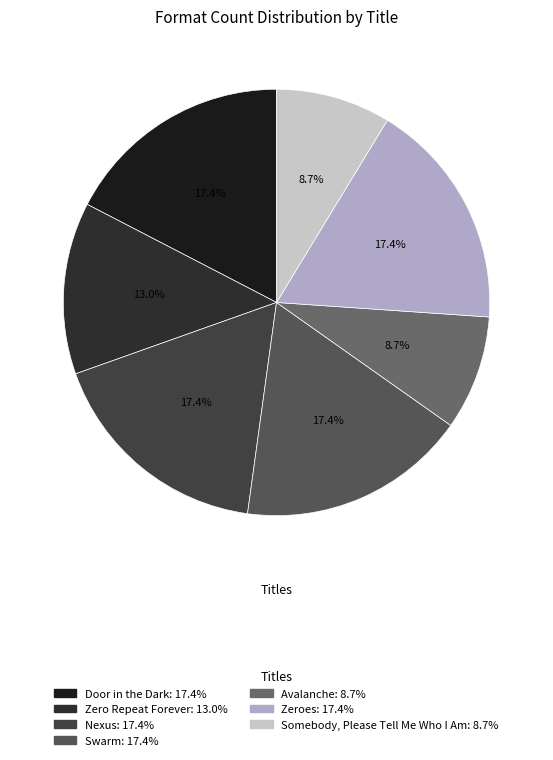

How many segments does this pie chart have?

7